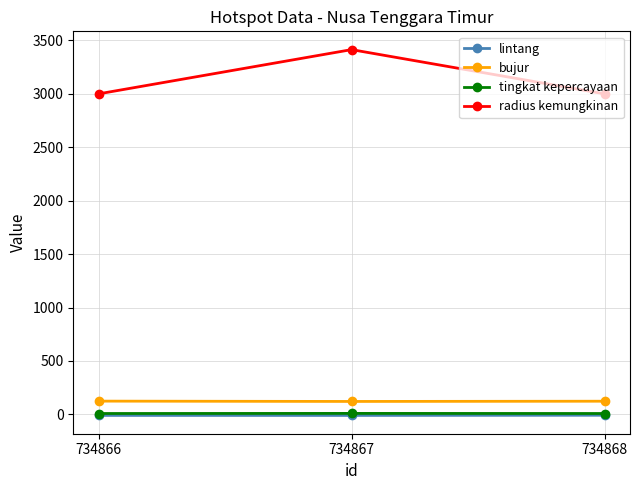

What is the difference between the maximum and second lowest values in the radius kemungkinan series?

414.0